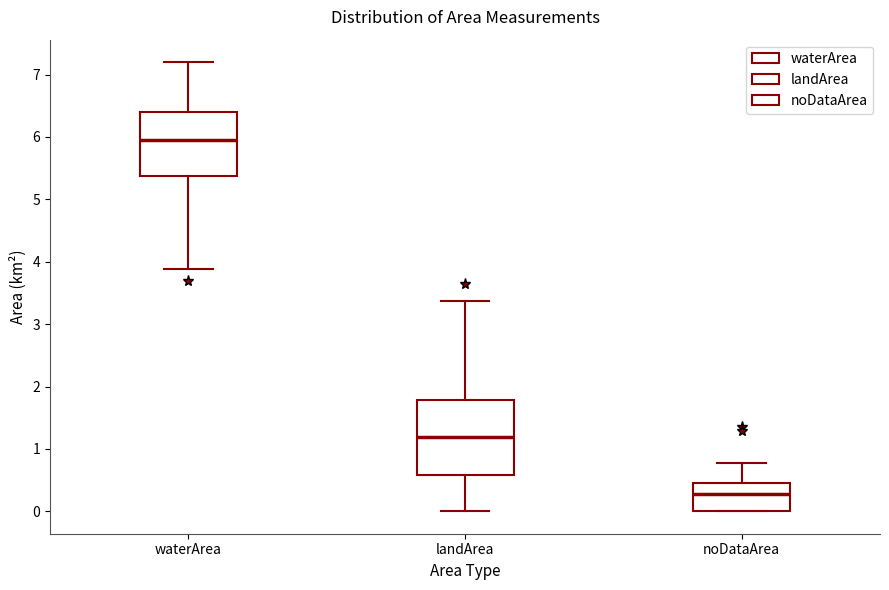

Reading left to right, transcribe this box plot: for each box, give where its median line is, the range the box spans, and where its two whiskers end, as read against the y-axis. The values are not printed on the chart, so give them approximately, as read against the axis.

waterArea: median 6.0, box 5.4 to 6.4, whiskers 3.9 to 7.2
landArea: median 1.2, box 0.6 to 1.8, whiskers 0.0 to 3.4
noDataArea: median 0.3, box 0.0 to 0.5, whiskers 0.0 to 0.8